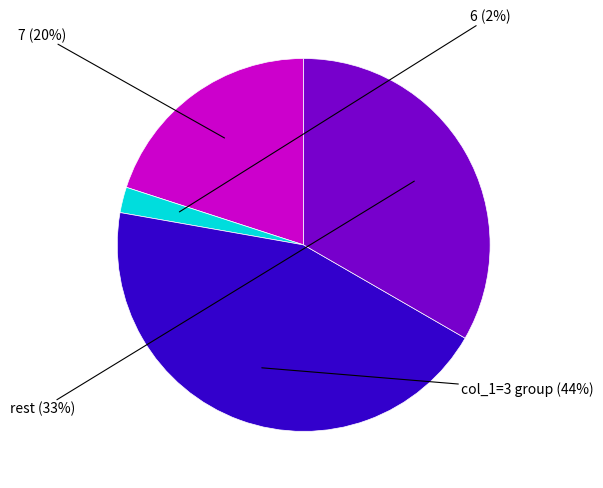

Count the number of slices in the pie.

4